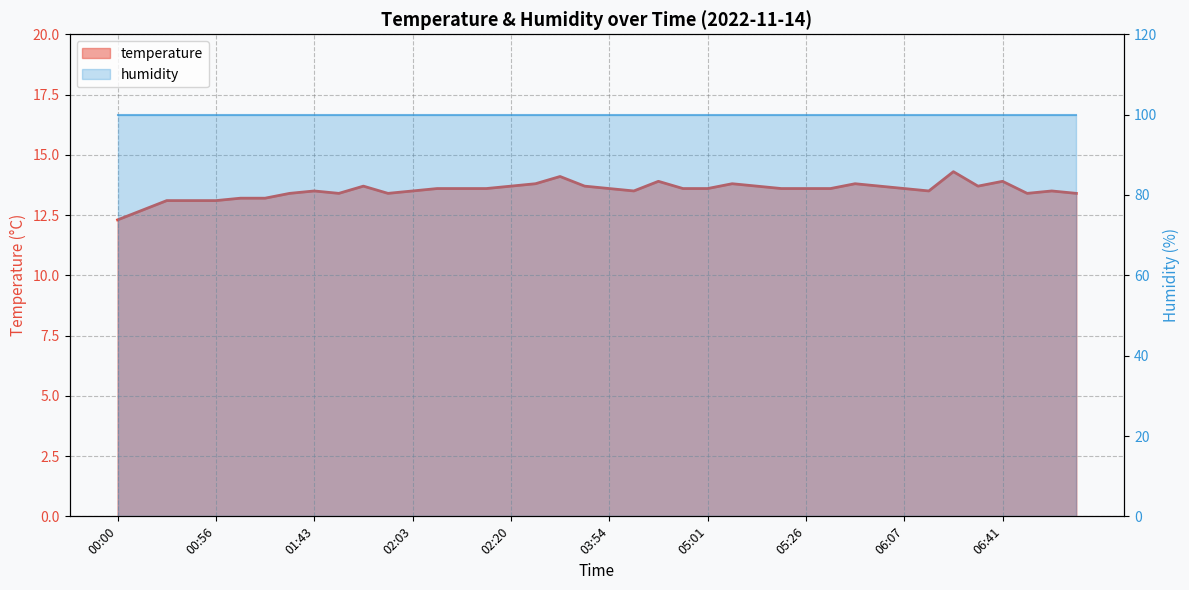

Reading left to right, list all the values displayed in this chart.

00:00=12.3	00:25=12.7	00:42=13.1	00:47=13.1	00:56=13.1	01:04=13.2	01:07=13.2	01:40=13.4	01:43=13.5	01:52=13.4	01:55=13.7	02:00=13.4	02:03=13.5	02:06=13.6	02:09=13.6	02:14=13.6	02:20=13.7	03:29=13.8	03:40=14.1	03:49=13.7	03:54=13.6	03:57=13.5	04:25=13.9	04:52=13.6	05:01=13.6	05:12=13.8	05:15=13.7	05:23=13.6	05:26=13.6	05:40=13.6	05:51=13.8	05:59=13.7	06:07=13.6	06:16=13.5	06:32=14.3	06:38=13.7	06:41=13.9	07:06=13.4	07:09=13.5	07:14=13.4